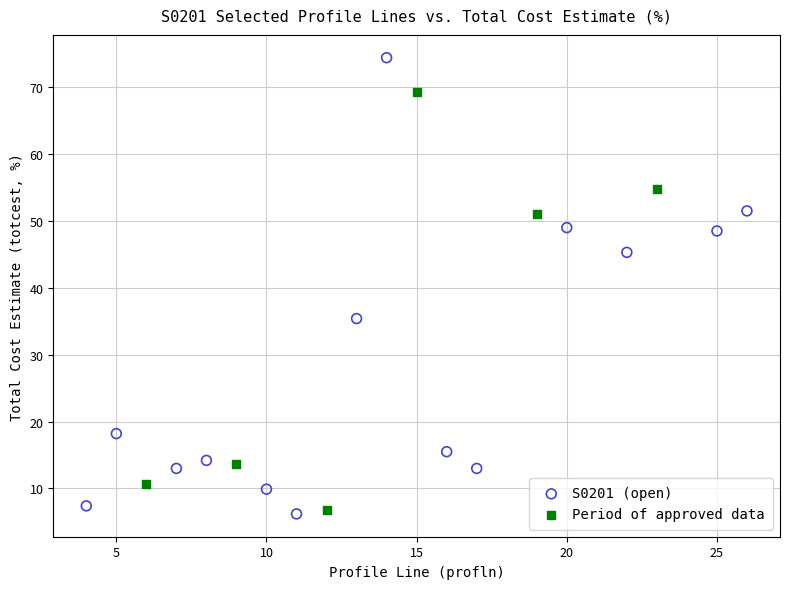

Which series has the largest Y range (max minus min)?

S0201 (open)